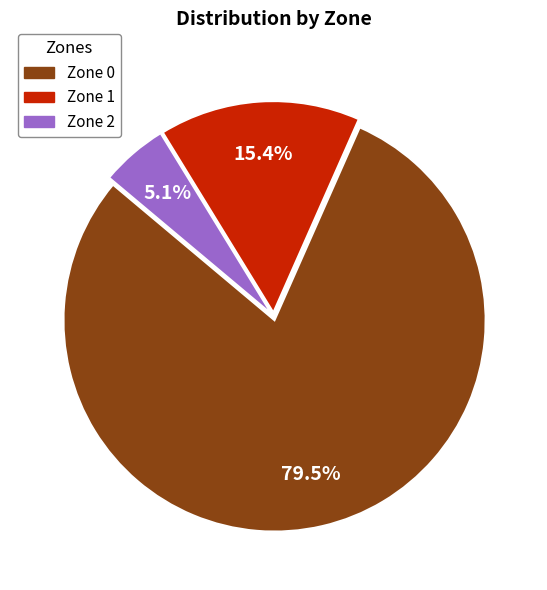

Combined, do Zone 2 and Zone 0 account for over 50%?

Yes